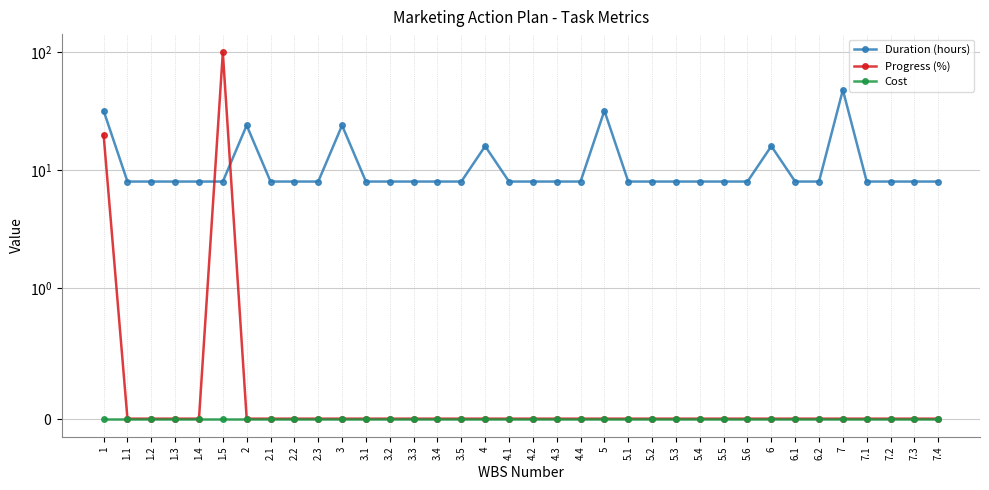

Is it true that Duration (hours) equals 32 at 5?

True